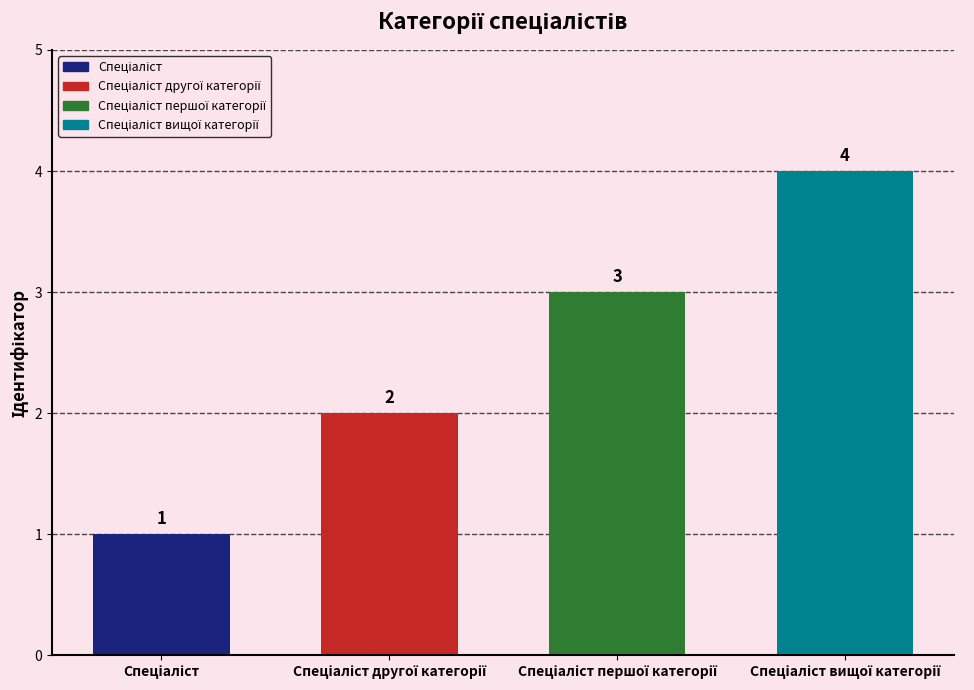

What is the value of the 3rd bar from the left?

3